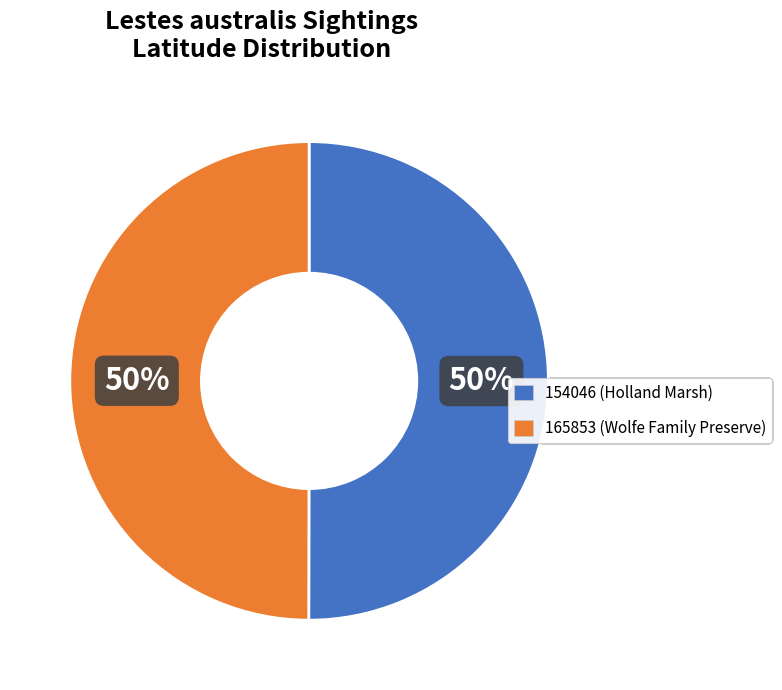

To the nearest percent, what is the average slice percentage?

50%